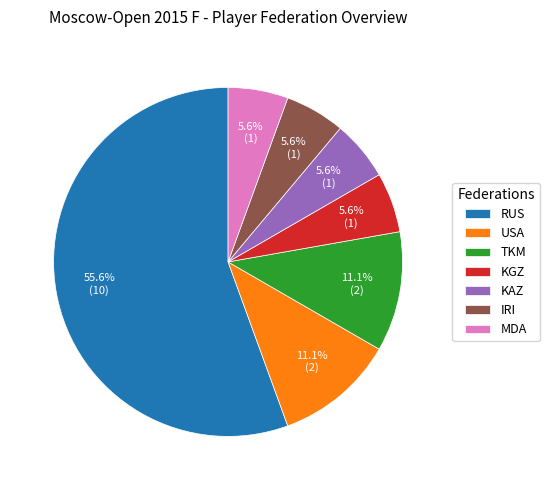

Which has a higher value, TKM or MDA?

TKM